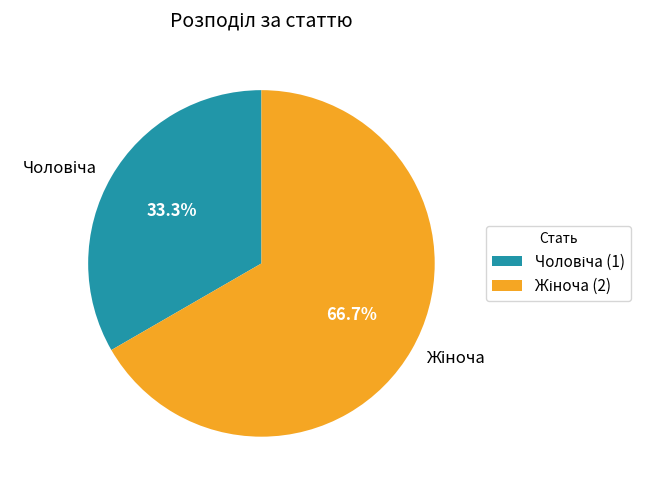

Is there any slice that represents more than half of the pie?

Yes